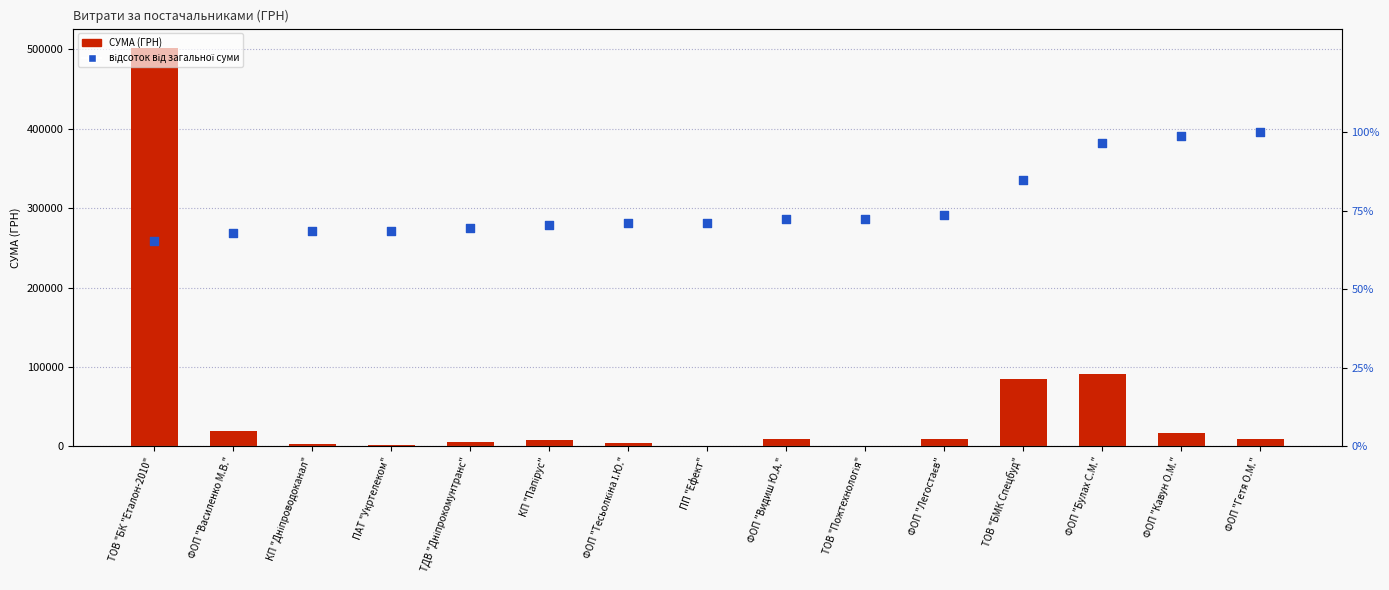

What are all the series names shown in the legend?

СУМА (ГРН), відсоток від загальної суми